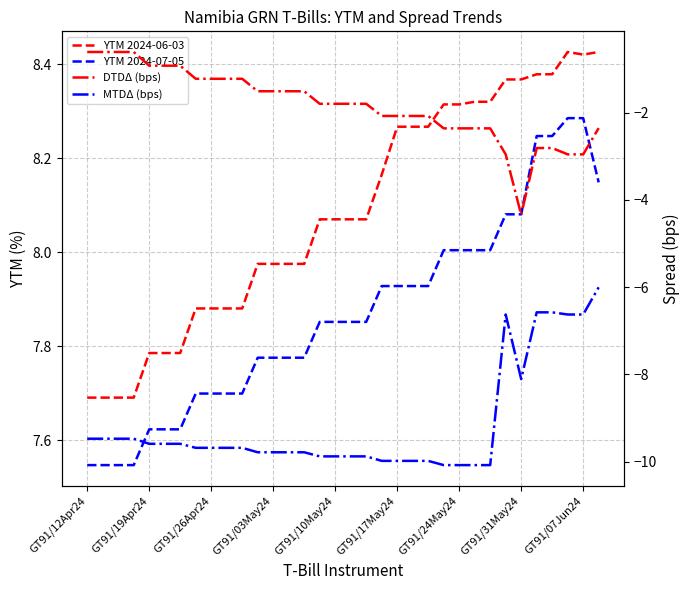

What is the average value of the YTM 2024-07-05 series?

7.9